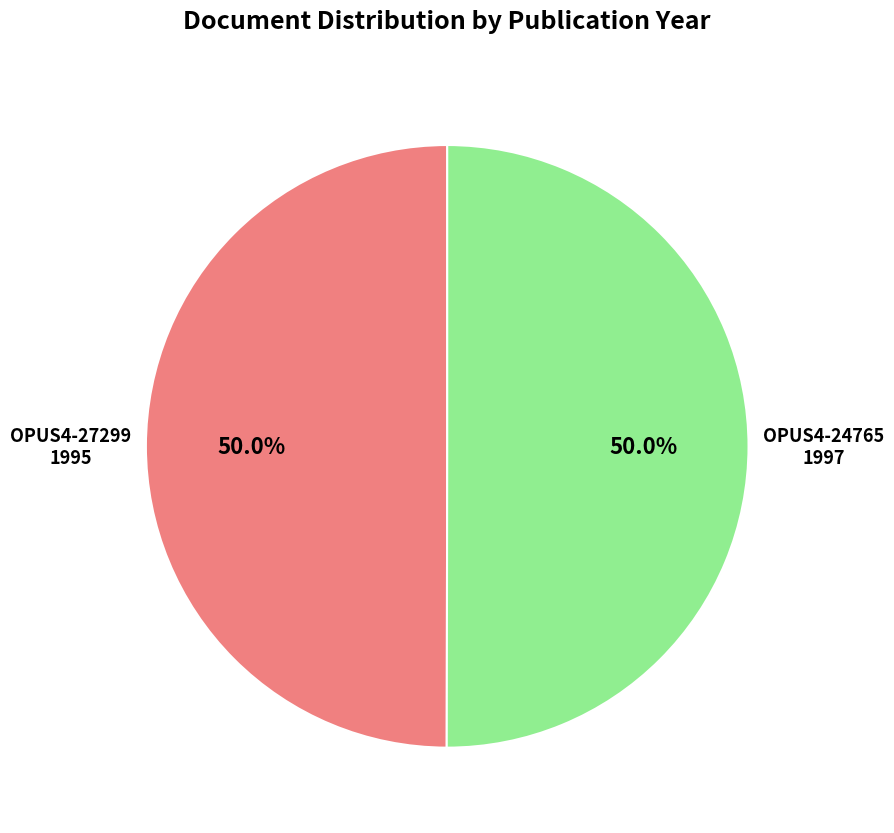

Approximately how many times larger is the value at OPUS4-27299 compared to OPUS4-24765?

1.0